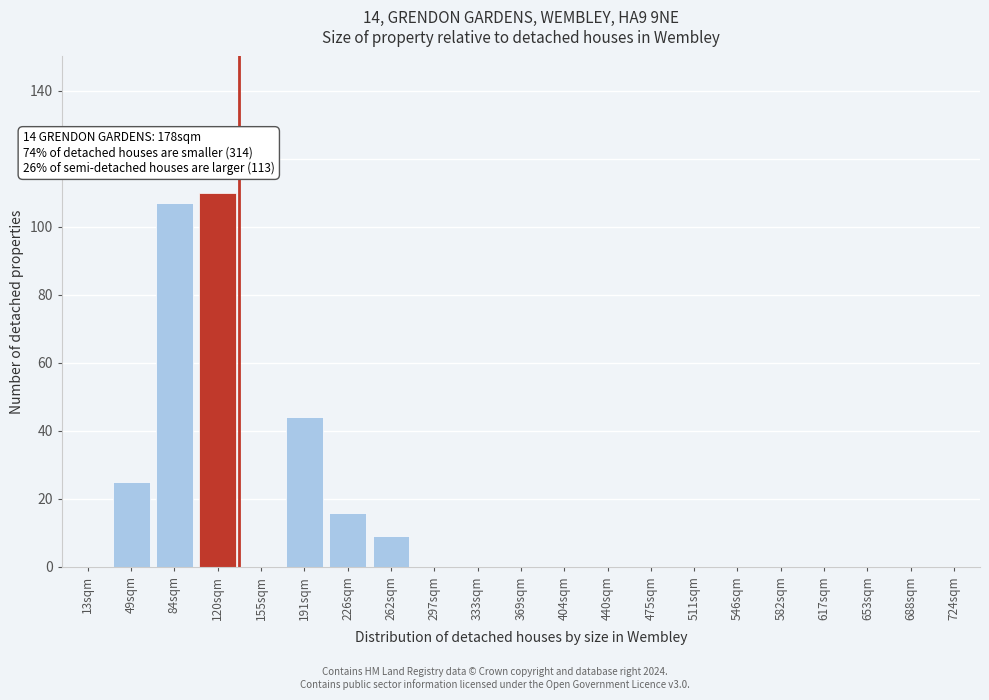

Reading right to left, transcribe all the data shown in this chart.

724sqm=0	688sqm=0	653sqm=0	617sqm=0	582sqm=0	546sqm=0	511sqm=0	475sqm=0	440sqm=0	404sqm=0	369sqm=0	333sqm=0	297sqm=0	262sqm=9	226sqm=16	191sqm=44	155sqm=0	120sqm=110	84sqm=107	49sqm=25	13sqm=0